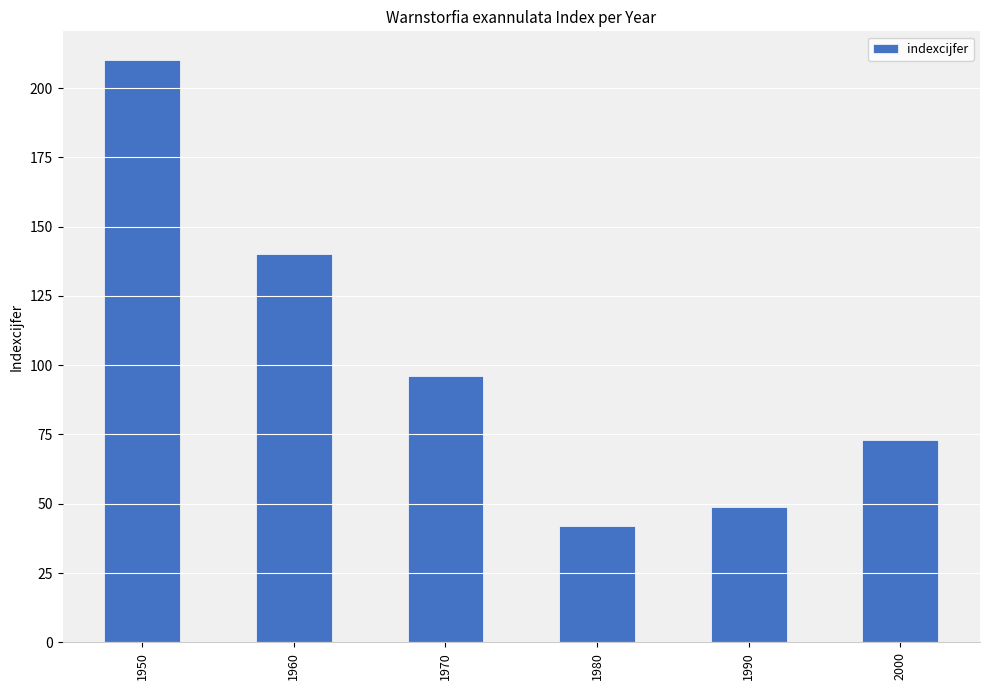

How many categories are shown in the chart?

6